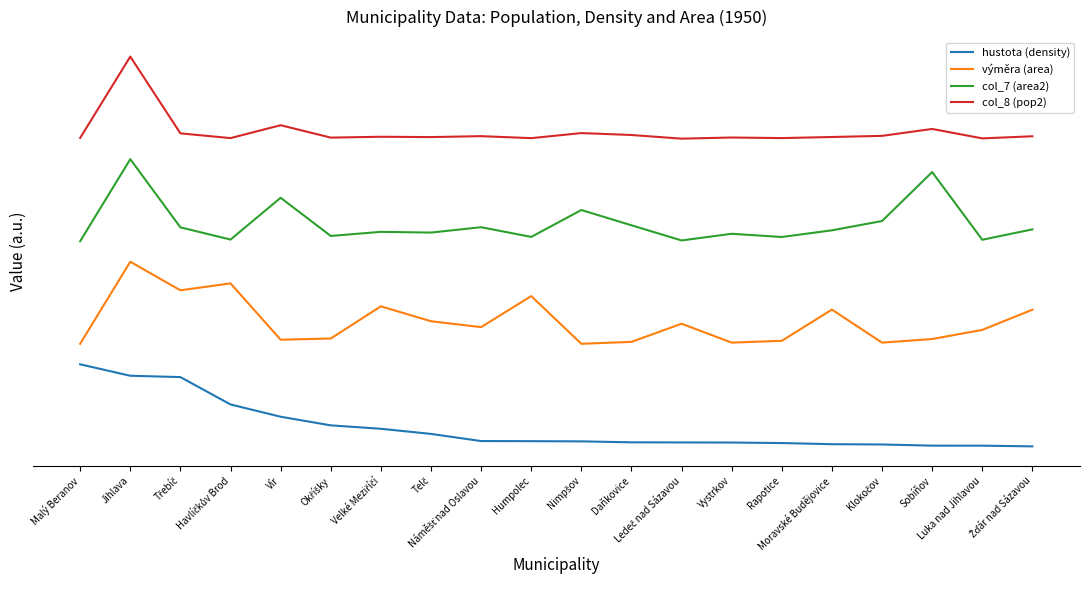

How many interior local valleys does the col_8 (pop2) series have?

7